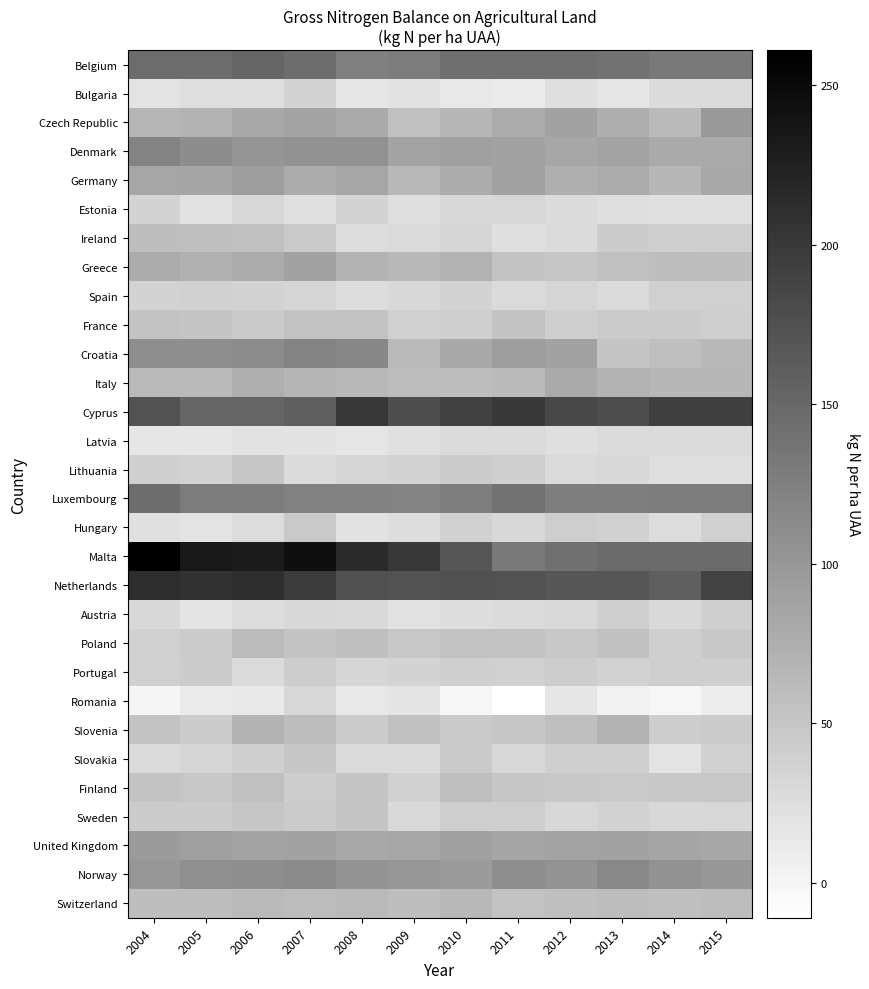

Reading right to left, transcribe all the data shown in this chart.

Belgium: 2015=132	2014=132	2013=138	2012=143	2011=143	2010=142	2009=129	2008=124	2007=145	2006=152	2005=146	2004=146
Bulgaria: 2015=28	2014=28	2013=16	2012=24	2011=12	2010=14	2009=20	2008=16	2007=36	2006=24	2005=25	2004=19
Czech Republic: 2015=98	2014=63	2013=76	2012=88	2011=79	2010=67	2009=56	2008=80	2007=86	2006=82	2005=71	2004=67
Denmark: 2015=80	2014=80	2013=87	2012=83	2011=88	2010=90	2009=87	2008=106	2007=105	2006=102	2005=111	2004=121
Germany: 2015=82	2014=66	2013=79	2012=75	2011=89	2010=78	2009=65	2008=84	2007=79	2006=94	2005=85	2004=84
Estonia: 2015=22	2014=22	2013=23	2012=28	2011=32	2010=31	2009=25	2008=36	2007=22	2006=32	2005=21	2004=36
Ireland: 2015=42	2014=40	2013=44	2012=29	2011=23	2010=34	2009=29	2008=27	2007=47	2006=55	2005=57	2004=59
Greece: 2015=59	2014=59	2013=56	2012=50	2011=52	2010=71	2009=65	2008=69	2007=88	2006=79	2005=72	2004=79
Spain: 2015=39	2014=39	2013=29	2012=34	2011=29	2010=35	2009=31	2008=27	2007=34	2006=36	2005=38	2004=36
France: 2015=42	2014=45	2013=45	2012=40	2011=52	2010=40	2009=39	2008=52	2007=52	2006=46	2005=51	2004=52
Croatia: 2015=65	2014=58	2013=51	2012=88	2011=94	2010=81	2009=63	2008=117	2007=120	2006=112	2005=110	2004=110
Italy: 2015=66	2014=66	2013=70	2012=80	2011=63	2010=59	2009=60	2008=65	2007=68	2006=74	2005=63	2004=64
Cyprus: 2015=194	2014=194	2013=179	2012=184	2011=199	2010=191	2009=178	2008=201	2007=159	2006=153	2005=152	2004=172
Latvia: 2015=28	2014=28	2013=28	2012=24	2011=28	2010=29	2009=22	2008=17	2007=20	2006=21	2005=16	2004=16
Lithuania: 2015=25	2014=25	2013=31	2012=29	2011=40	2010=44	2009=35	2008=34	2007=28	2006=50	2005=35	2004=40
Luxembourg: 2015=129	2014=129	2013=127	2012=125	2011=138	2010=127	2009=120	2008=122	2007=123	2006=129	2005=129	2004=145
Hungary: 2015=39	2014=27	2013=38	2012=42	2011=31	2010=38	2009=26	2008=20	2007=47	2006=27	2005=19	2004=22
Malta: 2015=147	2014=147	2013=147	2012=141	2011=132	2010=169	2009=200	2008=215	2007=244	2006=232	2005=233	2004=261
Netherlands: 2015=189	2014=160	2013=169	2012=169	2011=172	2010=173	2009=172	2008=175	2007=198	2006=213	2005=206	2004=213
Austria: 2015=41	2014=30	2013=41	2012=30	2011=28	2010=26	2009=21	2008=30	2007=31	2006=26	2005=19	2004=31
Poland: 2015=48	2014=40	2013=55	2012=48	2011=53	2010=52	2009=48	2008=57	2007=52	2006=62	2005=45	2004=39
Portugal: 2015=41	2014=42	2013=37	2012=43	2011=39	2010=41	2009=36	2008=33	2007=43	2006=28	2005=44	2004=39
Romania: 2015=9	2014=-1	2013=4	2012=16	2011=-11	2010=-1	2009=18	2008=14	2007=32	2006=13	2005=12	2004=0
Slovenia: 2015=45	2014=43	2013=69	2012=57	2011=50	2010=46	2009=55	2008=45	2007=60	2006=69	2005=44	2004=53
Slovakia: 2015=38	2014=19	2013=41	2012=41	2011=32	2010=46	2009=29	2008=29	2007=50	2006=40	2005=34	2004=29
Finland: 2015=49	2014=48	2013=47	2012=48	2011=50	2010=57	2009=38	2008=51	2007=43	2006=56	2005=49	2004=53
Sweden: 2015=32	2014=31	2013=35	2012=32	2011=42	2010=42	2009=30	2008=51	2007=45	2006=50	2005=44	2004=44
United Kingdom: 2015=83	2014=85	2013=88	2012=87	2011=85	2010=90	2009=84	2008=82	2007=88	2006=87	2005=91	2004=96
Norway: 2015=100	2014=105	2013=116	2012=103	2011=110	2010=96	2009=101	2008=104	2007=113	2006=110	2005=109	2004=101
Switzerland: 2015=60	2014=57	2013=60	2012=57	2011=54	2010=65	2009=59	2008=64	2007=60	2006=64	2005=59	2004=59